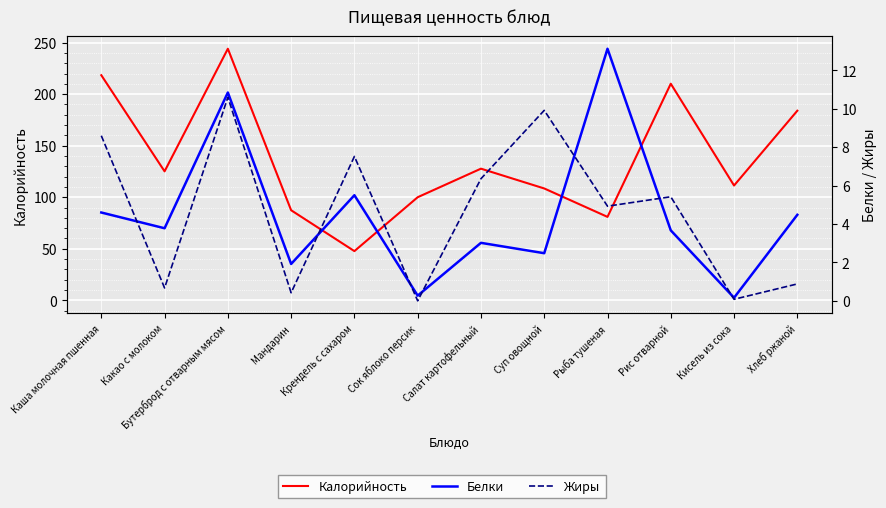

At how many categories does at least one series exceed 10?

12